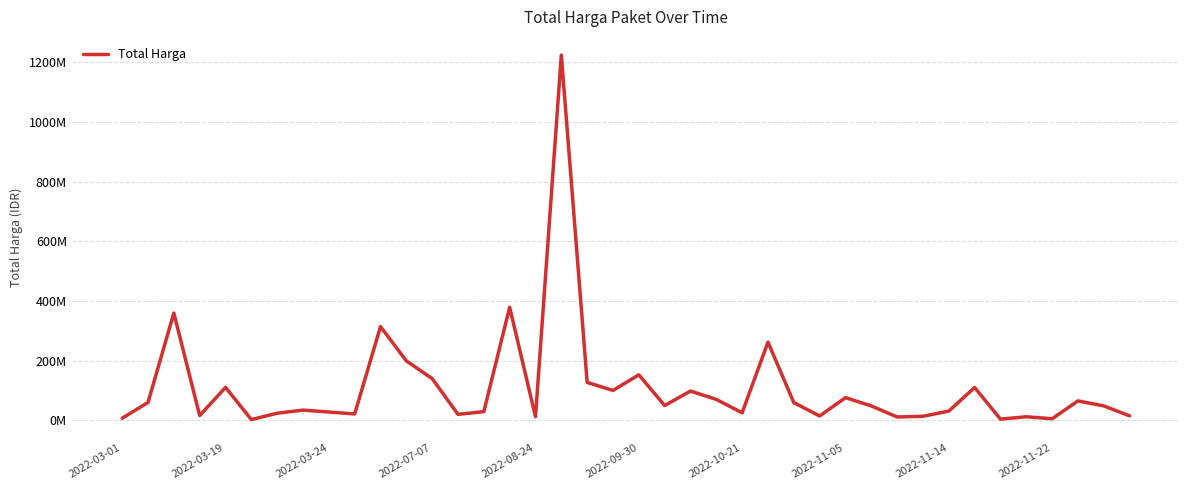

Does the chart display data point markers on the line(s)?

No